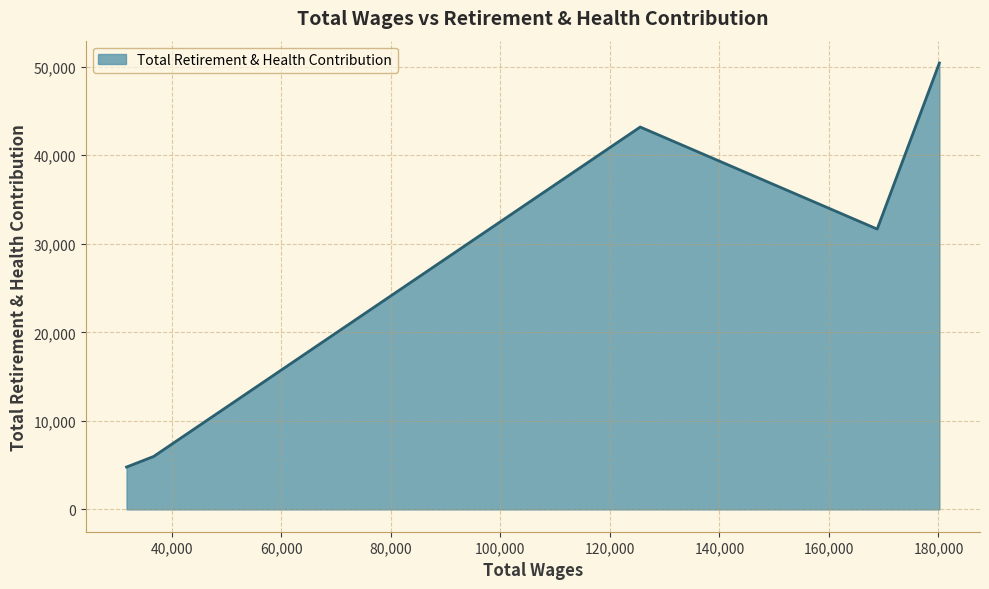

How many interior local valleys (lower than both neighbors) does the data have?

1